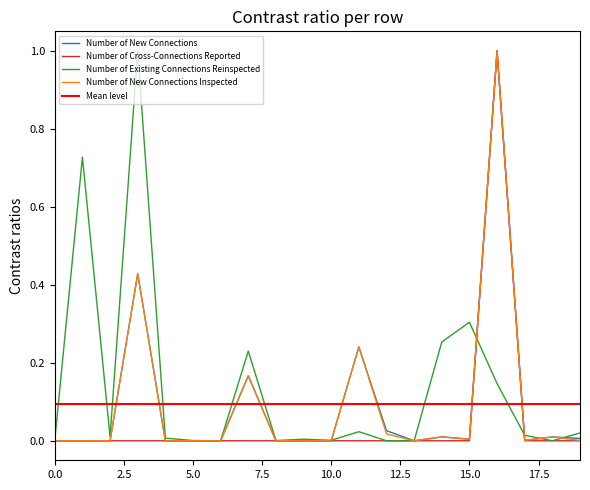

Is it true that Number of New Connections Inspected equals 0.0 at 15.0?

True